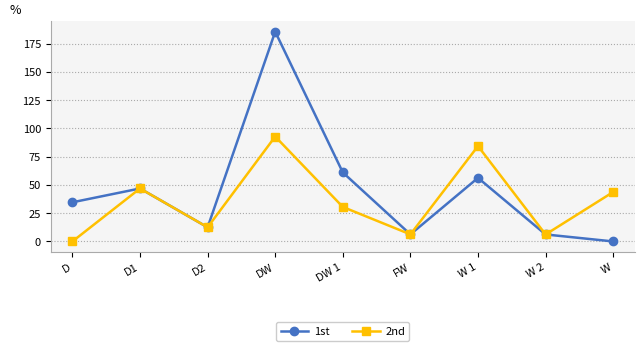

Which series has the widest spread of values?

1st